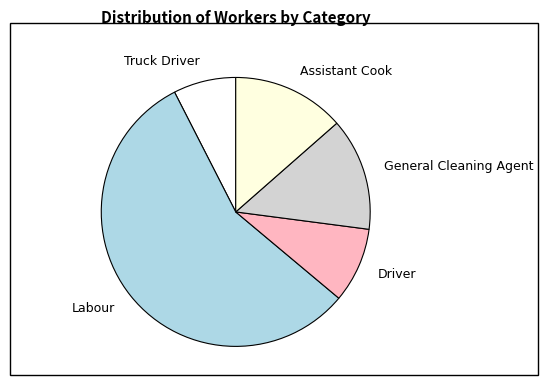

Do General Cleaning Agent and Labour together represent more than half of the pie?

Yes